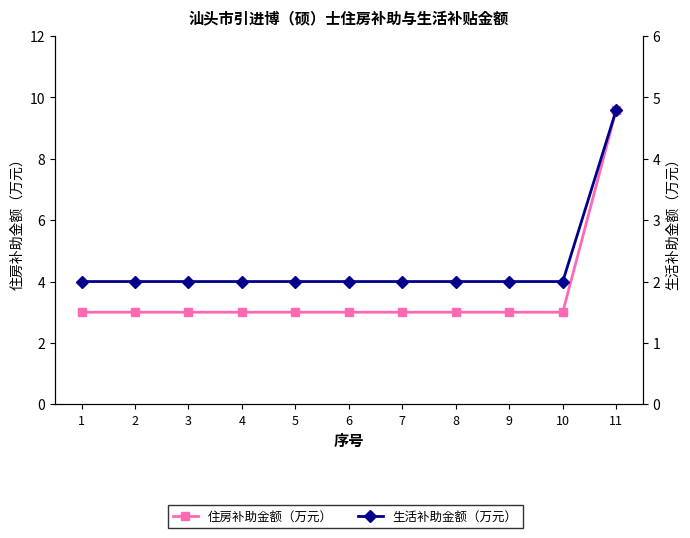

Count the number of data series in this chart.

2